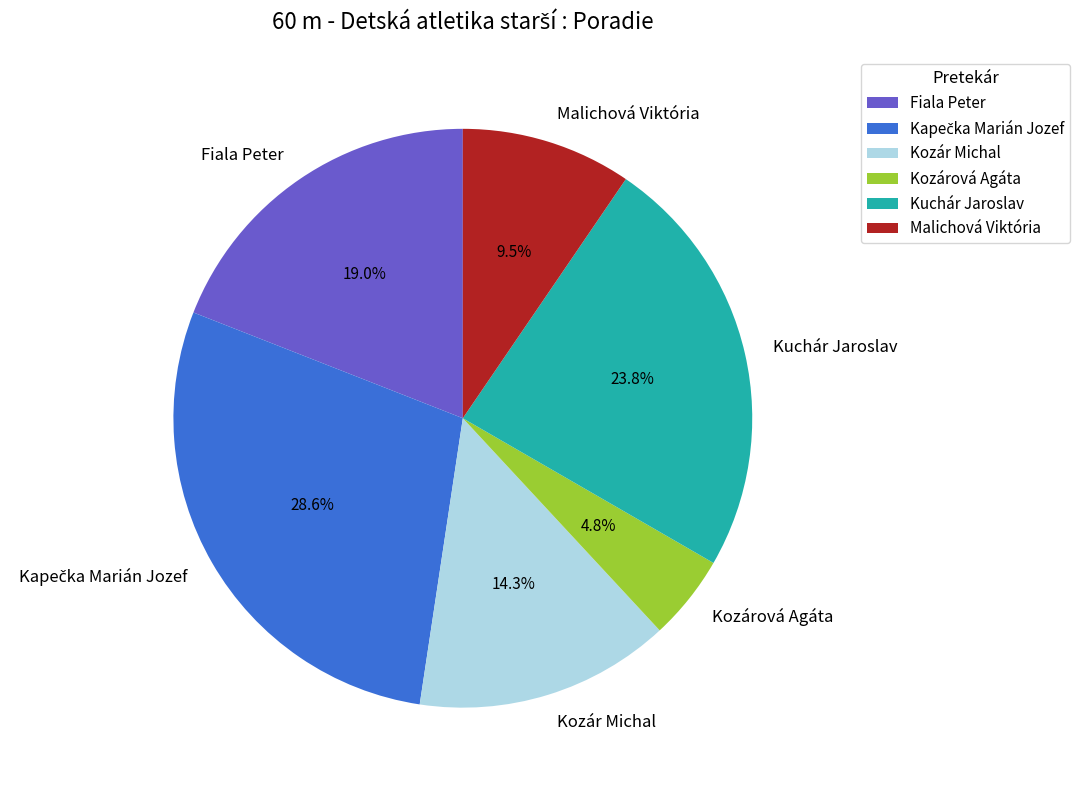

How many slices are in this pie chart?

6